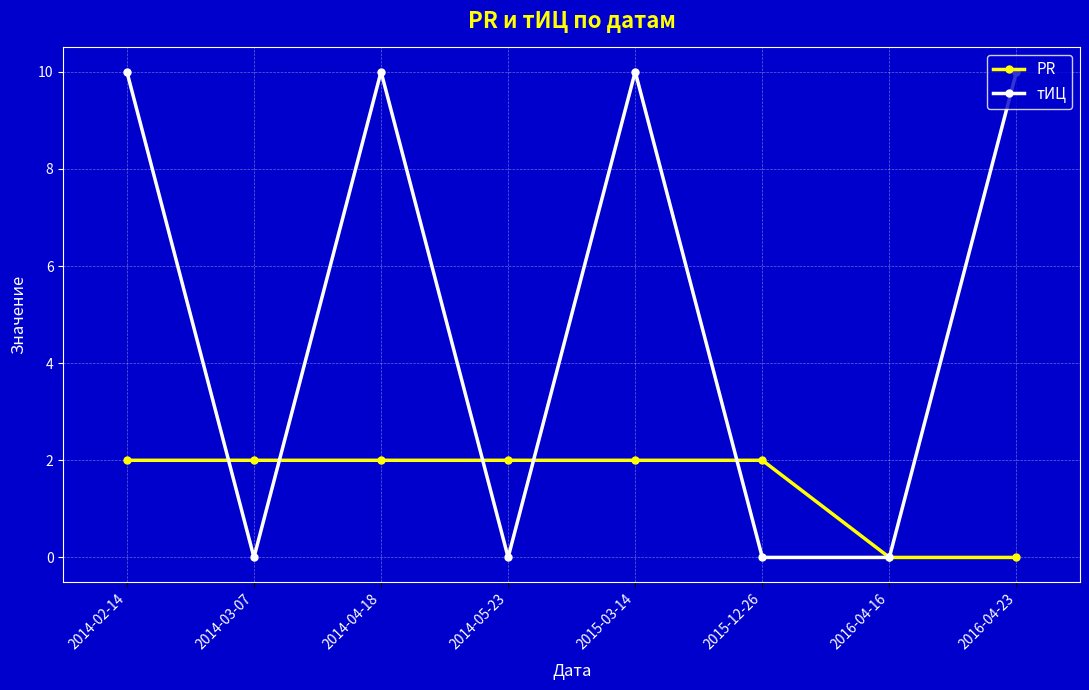

What is the total value across all series at 2015-03-14?

12